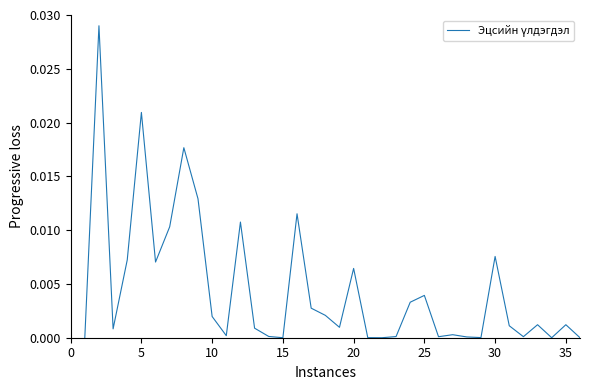

Does the chart have visible grid lines?

No